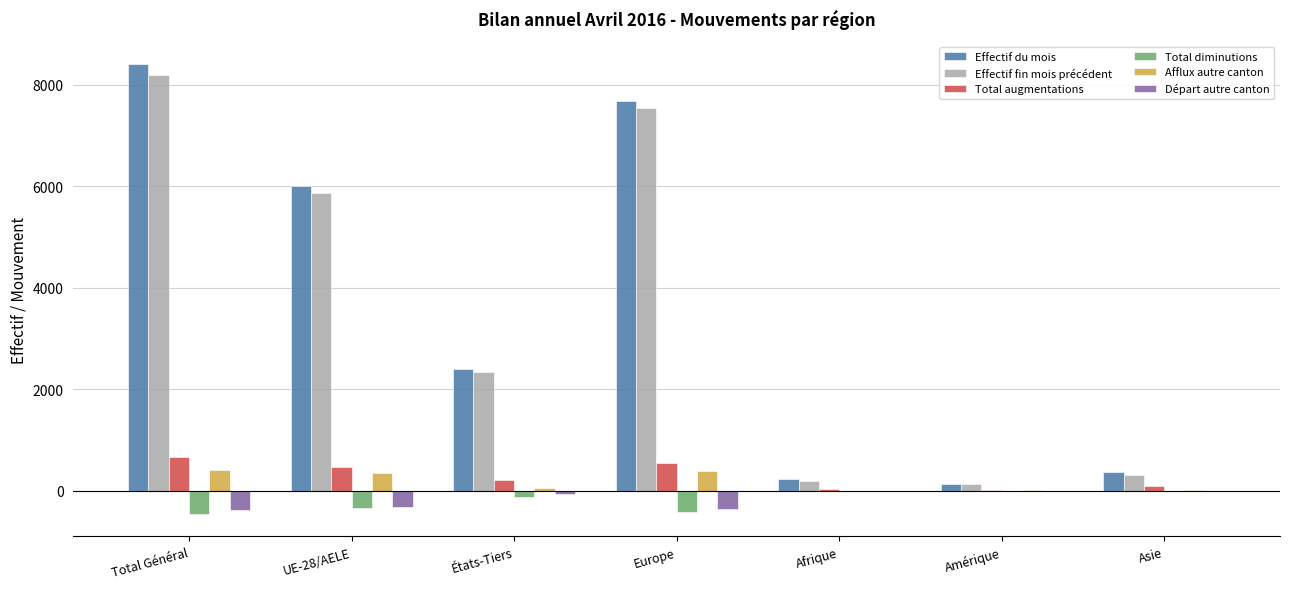

Is it true that Effectif du mois equals 2400 at États-Tiers?

True